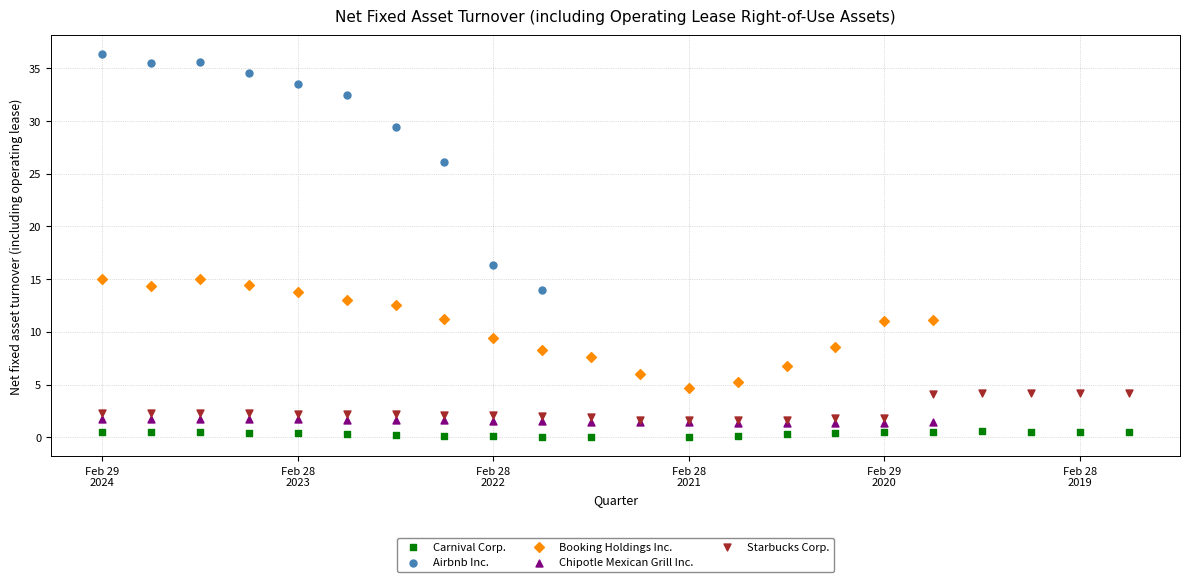

Which series contains the highest Y value?

Airbnb Inc.